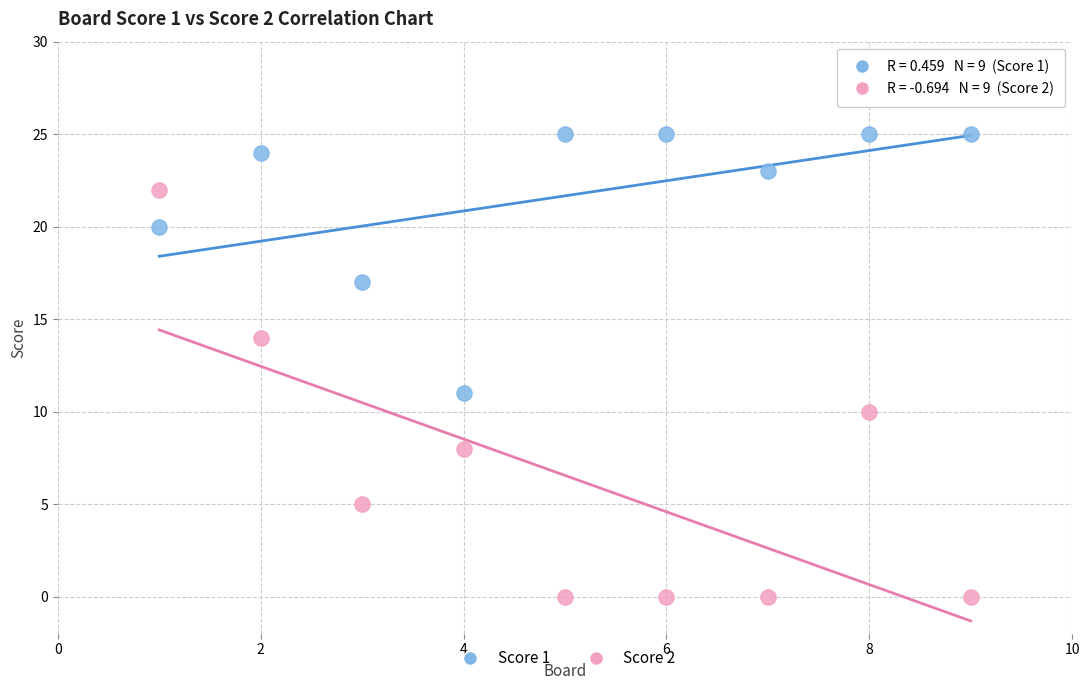

What are all the series names shown in the legend?

Score 1, Score 2